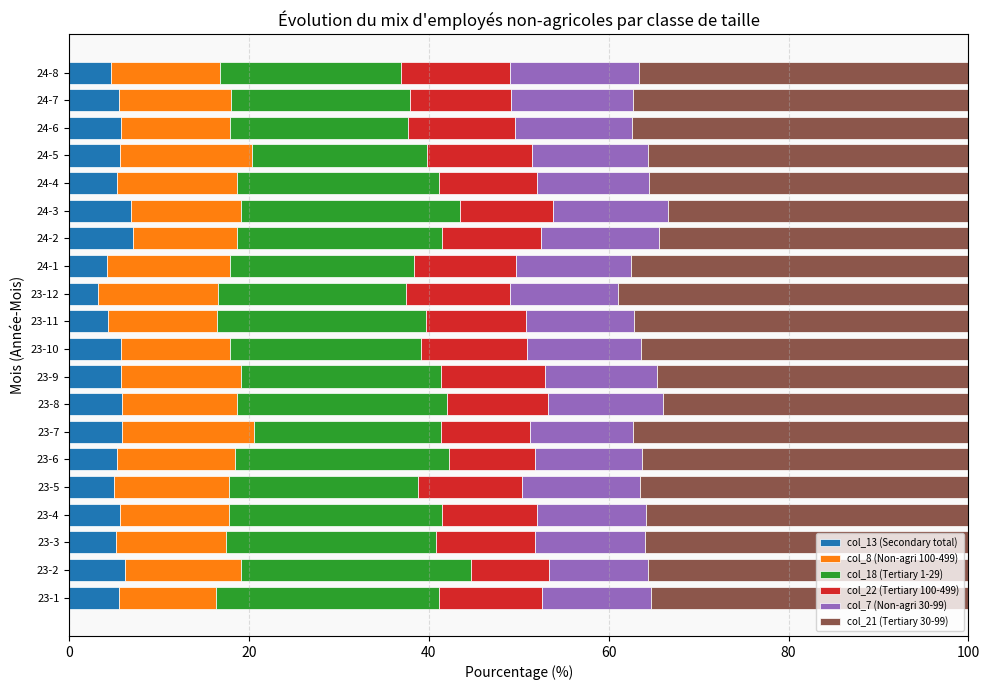

What is the total value across all series at 23-8?

100.0